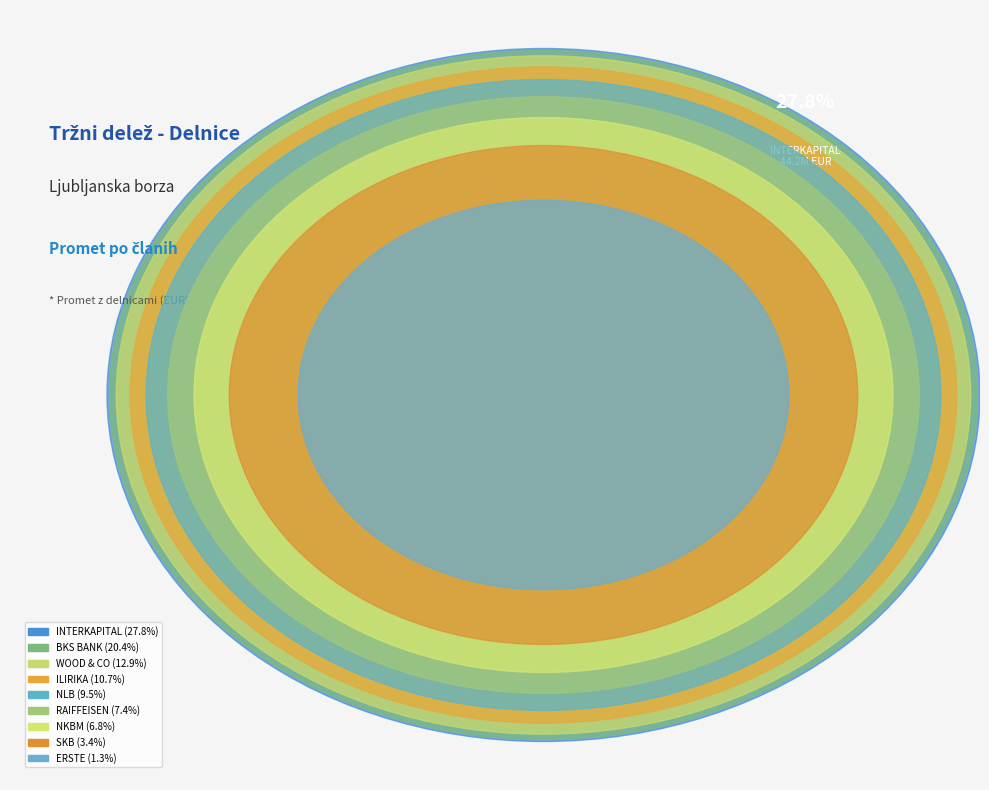

Which category has the biggest portion of the pie?

INTERKAPITAL VRIJEDNOSNI PAPIRI D.O.O.